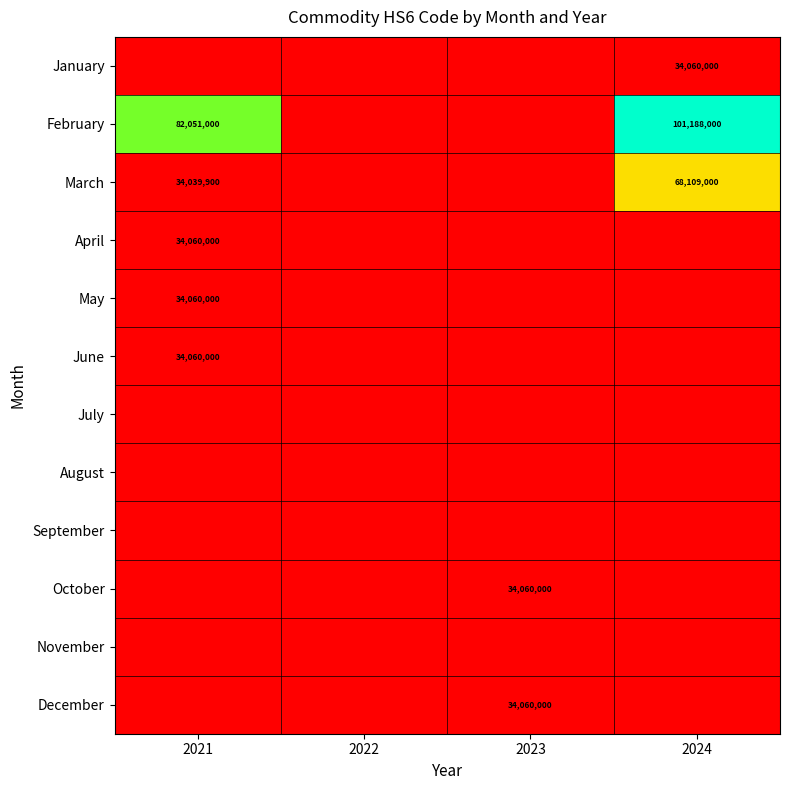

Is it true that February equals 82051000 at 2021?

True